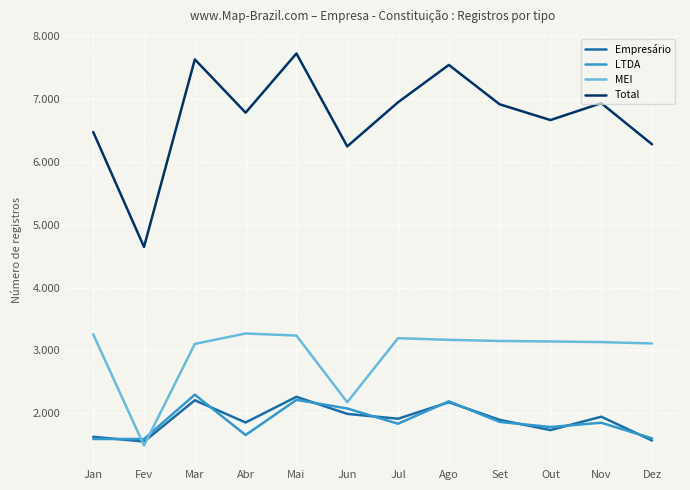

What is the lowest value of the LTDA series?

1589